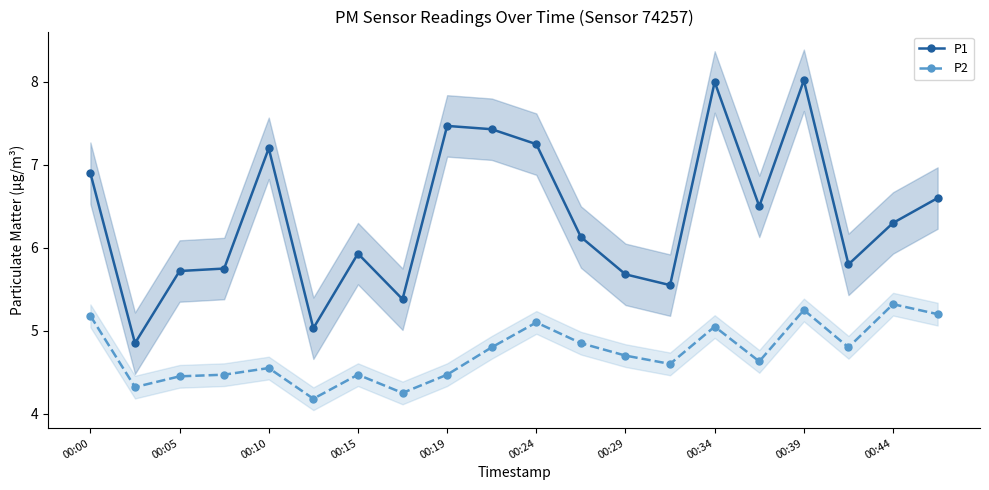

True or false: P2 and P1 cross at least once.

False